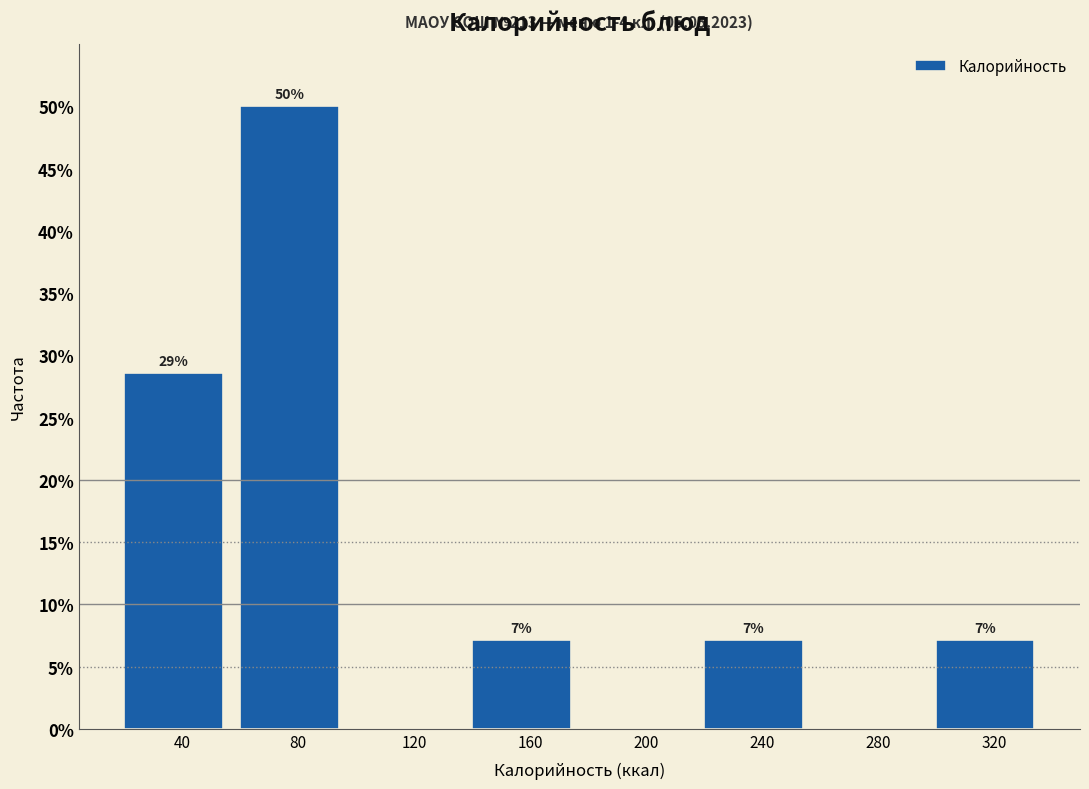

Are the bars horizontal?

No